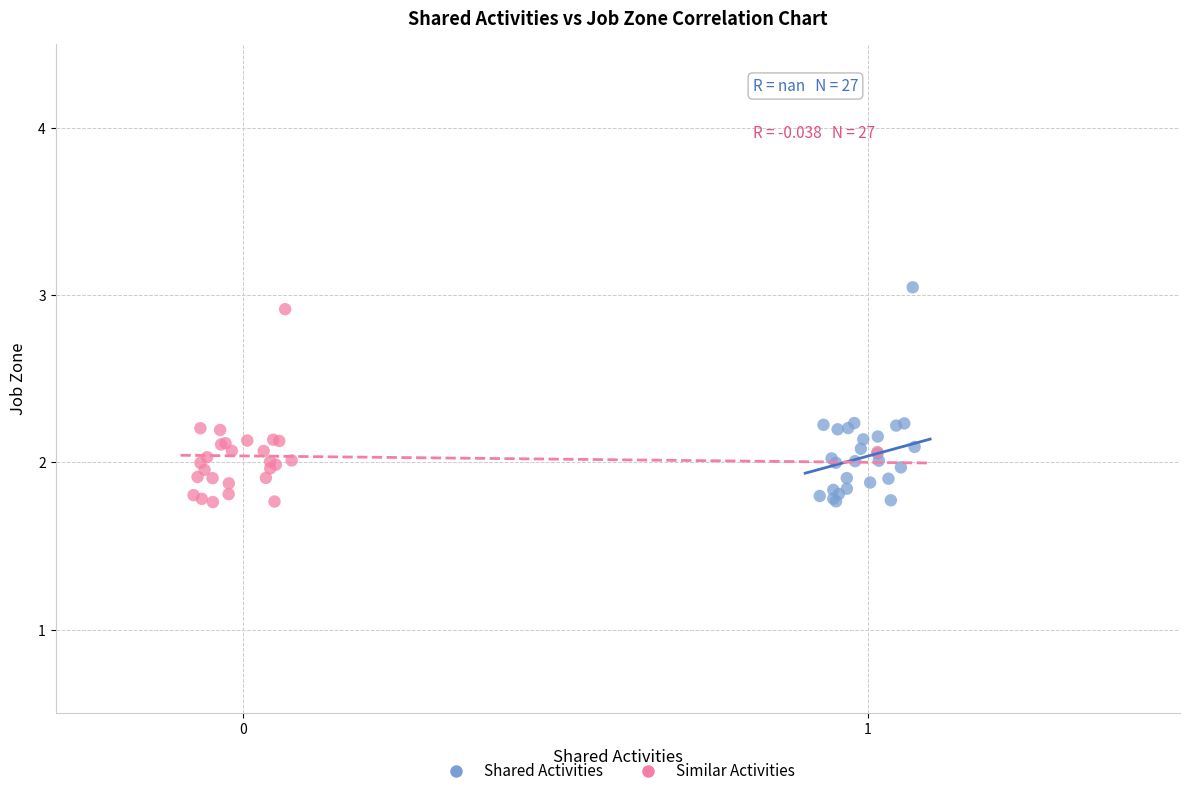

What are all the series names shown in the legend?

Shared Activities, Similar Activities